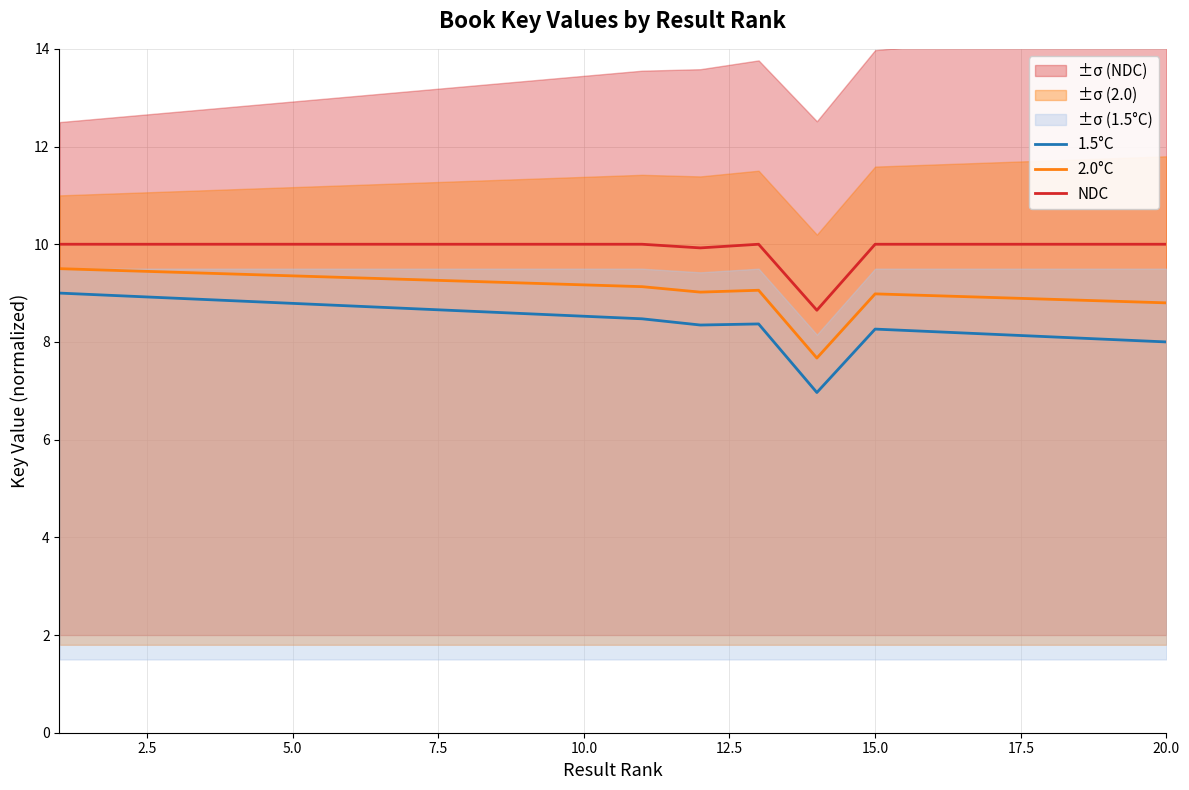

True or false: 1.5°C and 2.0°C cross at least once.

False